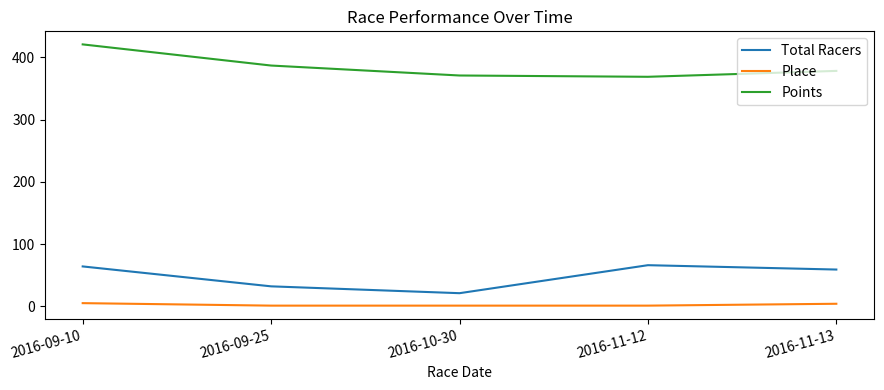

At which category is the sum across all series the highest?

2016-09-10